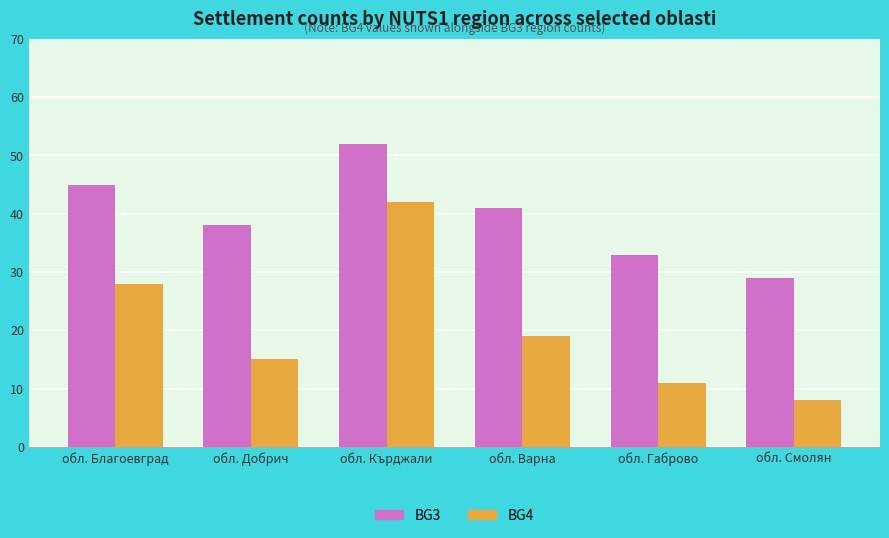

List the labels in order of BG3 value, smallest first.

обл. Смолян, обл. Габрово, обл. Добрич, обл. Варна, обл. Благоевград, обл. Кърджали